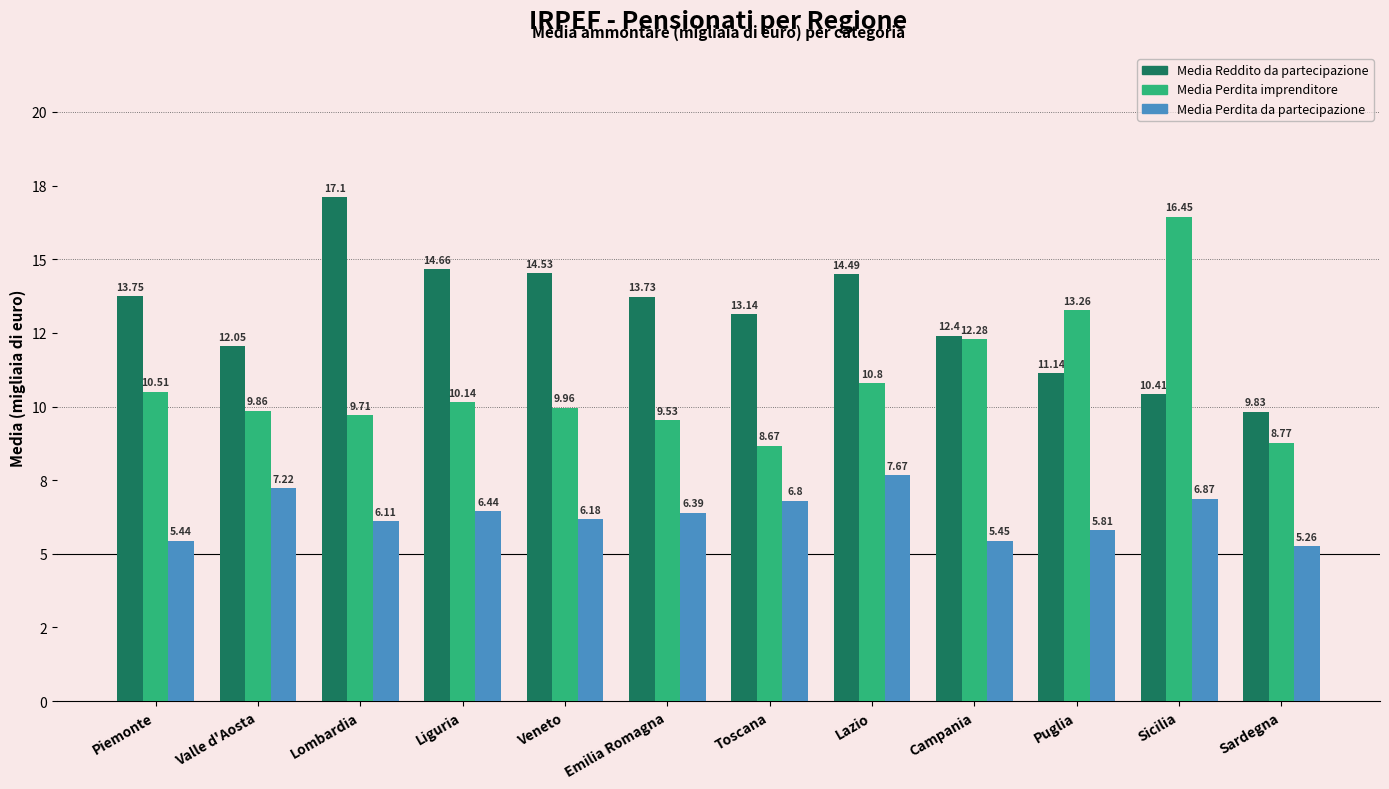

What is the highest value of the Media Perdita da partecipazione series?

7.7